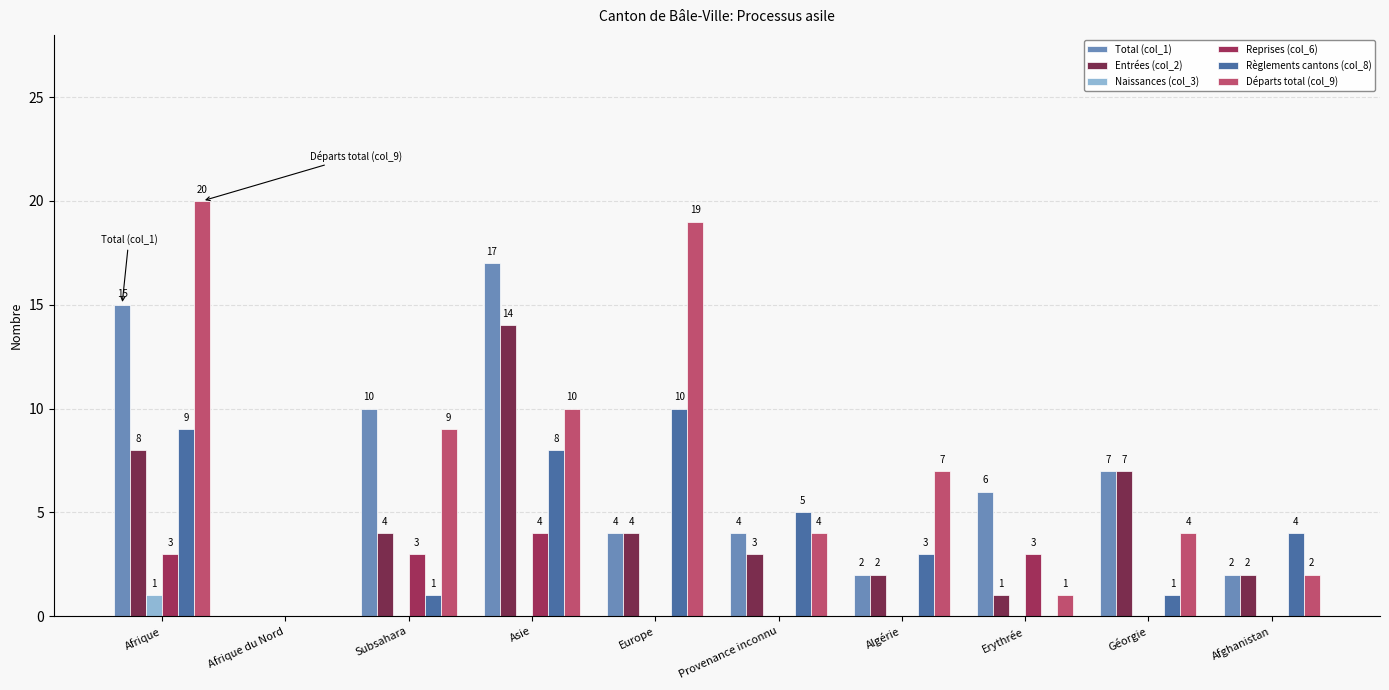

Does the chart contain stacked bars?

No